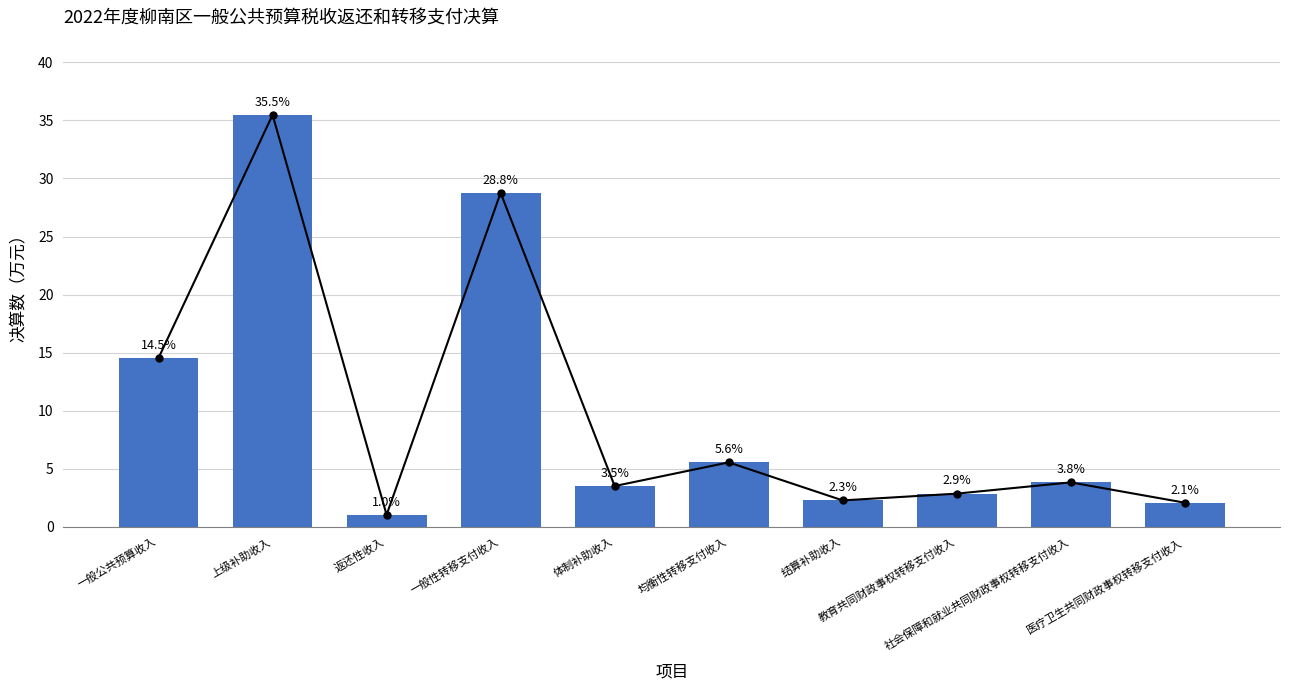

Count the number of values greater than 3.

6